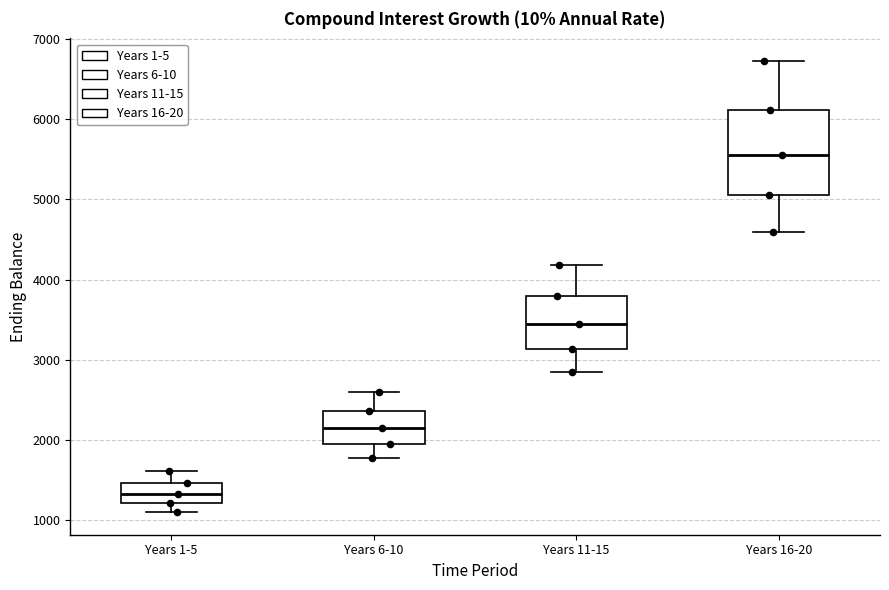

Which box's median line is the lowest?

Years 1-5